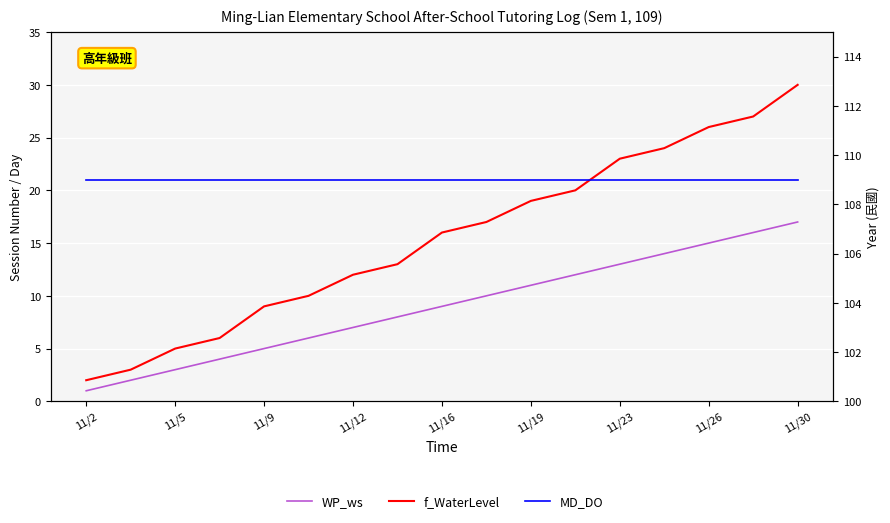

What is the label of the 1st point from the left?

11/2